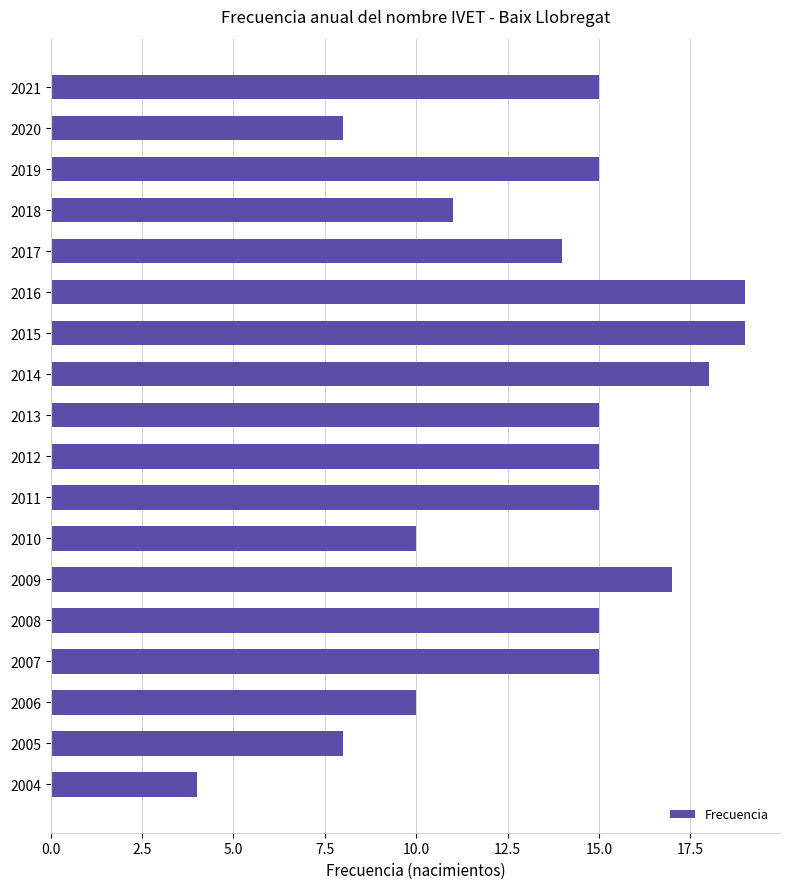

What is the average value?

14